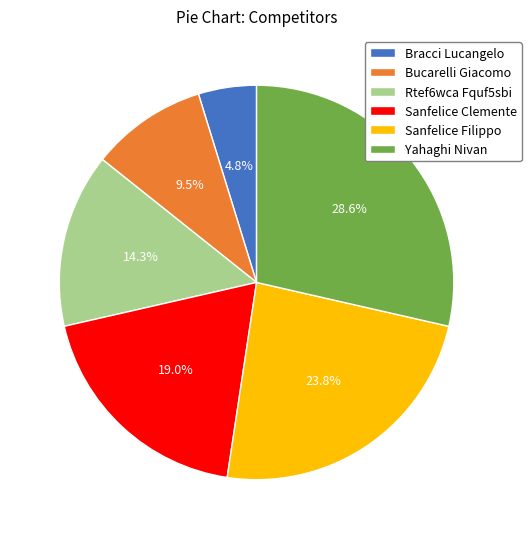

To the nearest percent, what is the average slice percentage?

17%